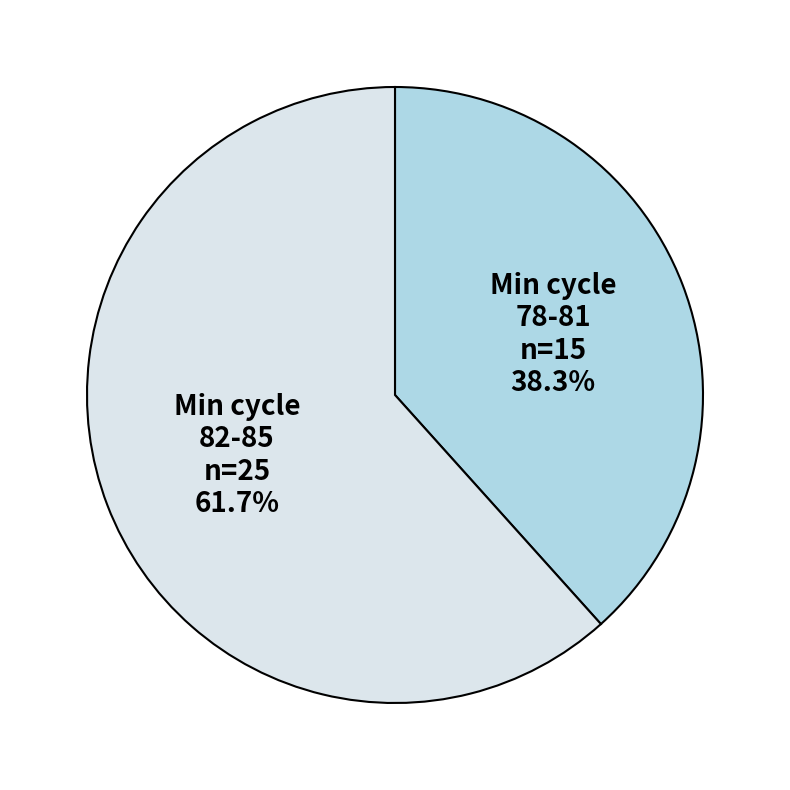

Between Min cycle 82-85 and Min cycle 78-81, which is larger?

Min cycle 82-85